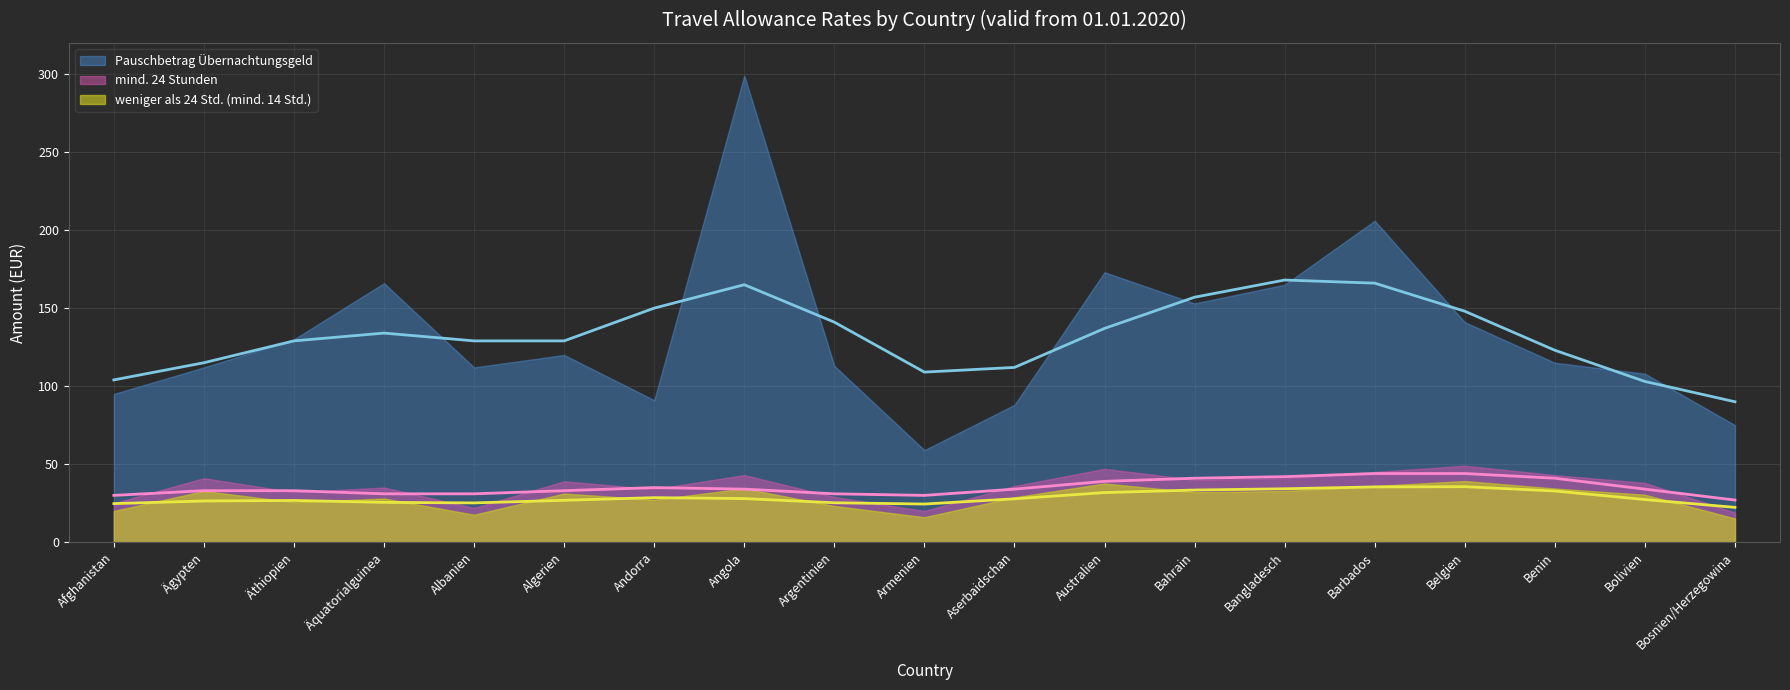

Reading right to left, extract all data points from this chart.

mind. 24 Stunden: Bosnien/Herzegowina=19.0	Bolivien=38.0	Benin=43.0	Belgien=49.0	Barbados=45.0	Bangladesch=41.0	Bahrain=40.0	Australien=47.0	Aserbaidschan=36.0	Armenien=20.0	Argentinien=29.0	Angola=43.0	Andorra=34.0	Algerien=39.0	Albanien=22.0	Äquatorialguinea=35.0	Äthiopien=32.0	Ägypten=41.0	Afghanistan=25.0
weniger als 24 Std. (mind. 14 Std.): Bosnien/Herzegowina=15.2	Bolivien=30.4	Benin=34.4	Belgien=39.2	Barbados=36.0	Bangladesch=32.8	Bahrain=32.0	Australien=37.6	Aserbaidschan=28.8	Armenien=16.0	Argentinien=23.2	Angola=34.4	Andorra=27.2	Algerien=31.2	Albanien=17.6	Äquatorialguinea=28.0	Äthiopien=25.6	Ägypten=32.8	Afghanistan=20.0
Pauschbetrag Übernachtungsgeld: Bosnien/Herzegowina=75.0	Bolivien=108.0	Benin=115.0	Belgien=141.0	Barbados=206.0	Bangladesch=165.0	Bahrain=153.0	Australien=173.0	Aserbaidschan=88.0	Armenien=59.0	Argentinien=113.0	Angola=299.0	Andorra=91.0	Algerien=120.0	Albanien=112.0	Äquatorialguinea=166.0	Äthiopien=130.0	Ägypten=112.0	Afghanistan=95.0